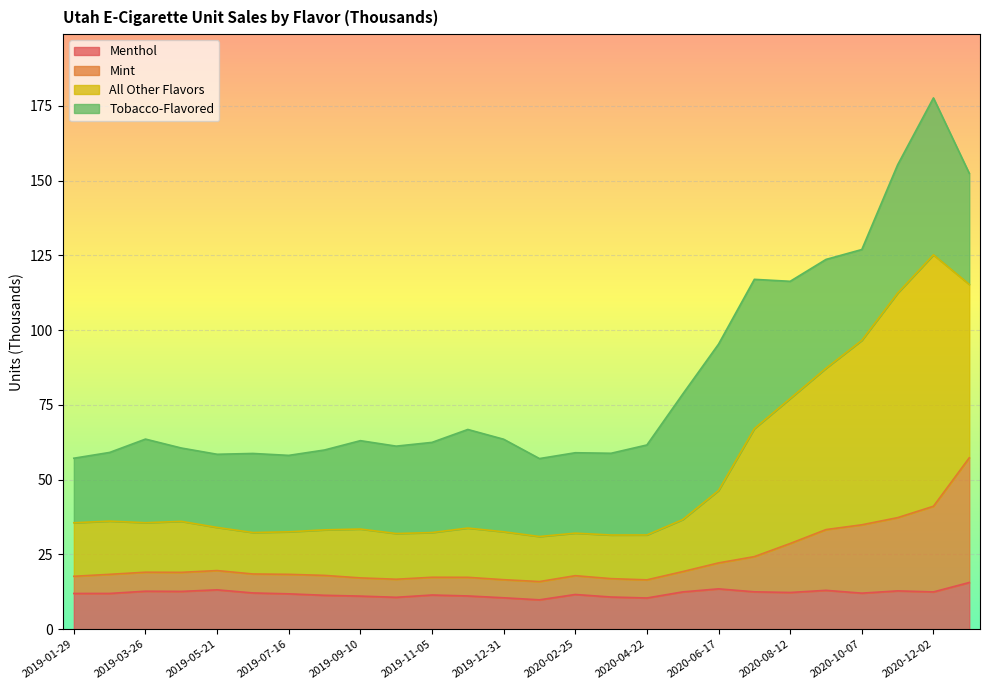

At which label does Menthol reach its peak?

2020-12-30